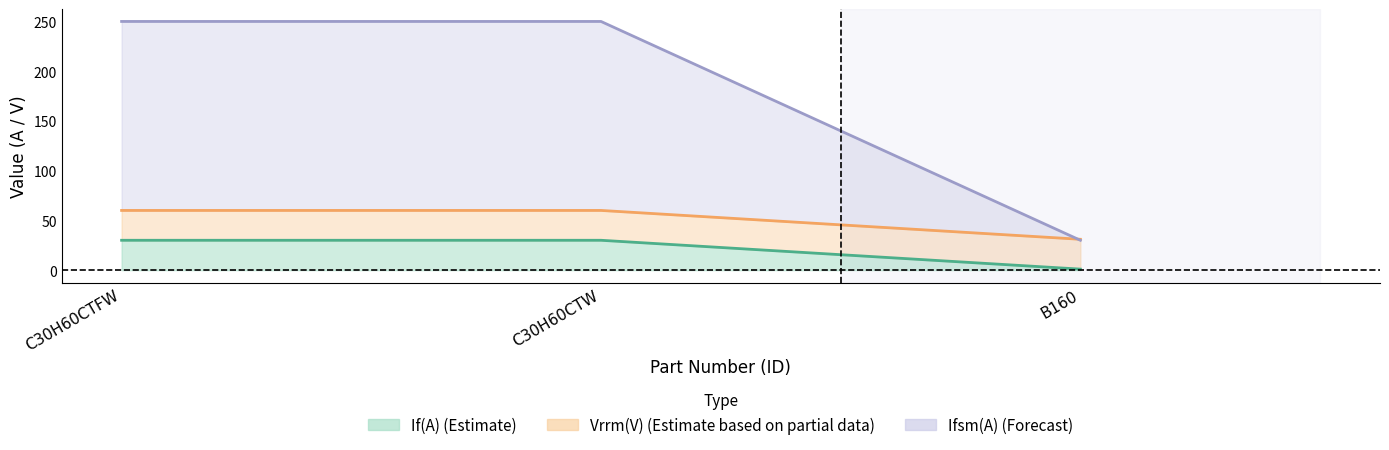

Between C30H60CTW and C30H60CTFW, which is larger?

C30H60CTW